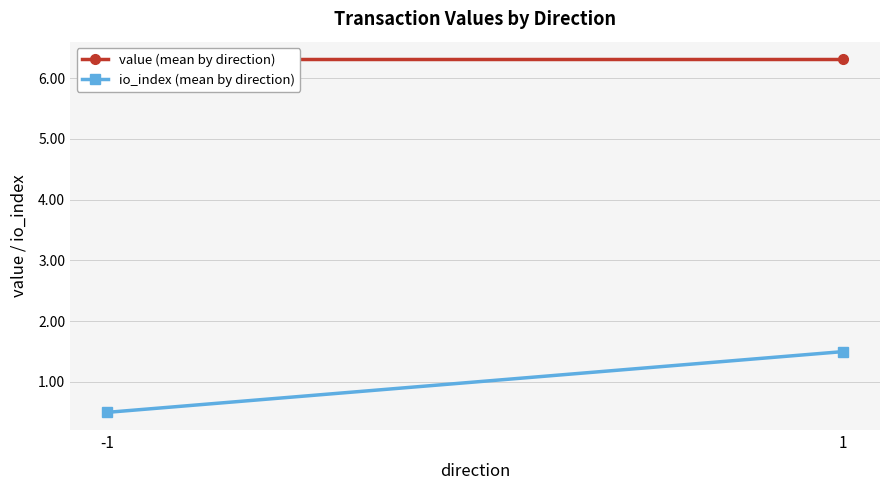

Which series has the largest range (max minus min)?

io_index (mean by direction)